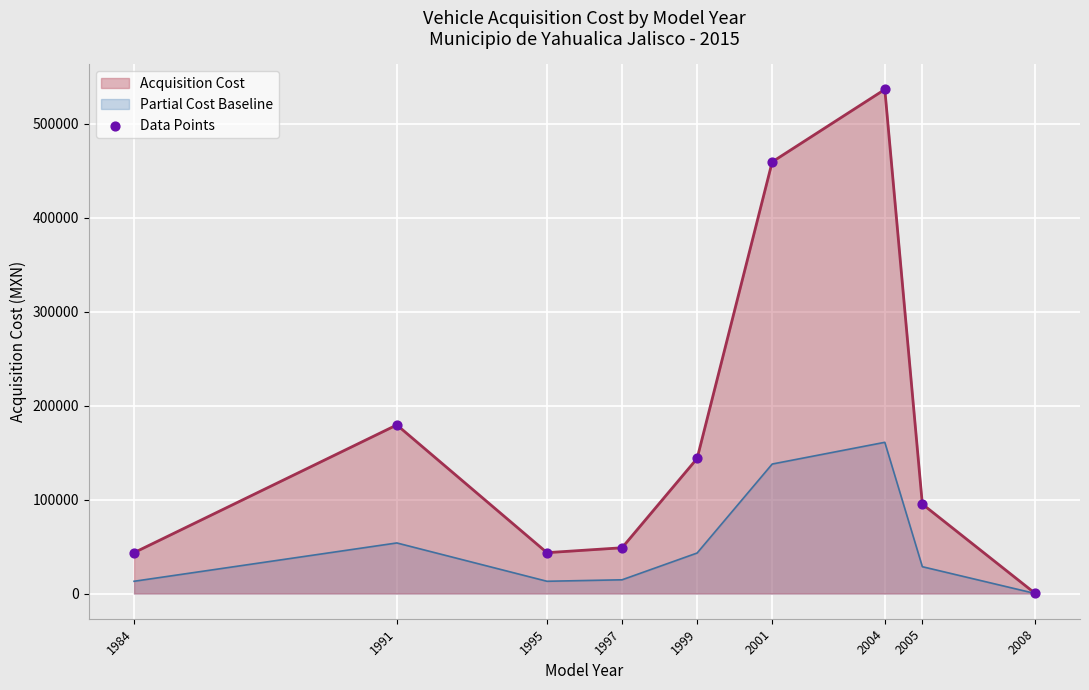

What is the change in value from 1991 to 2008?

-179092.8